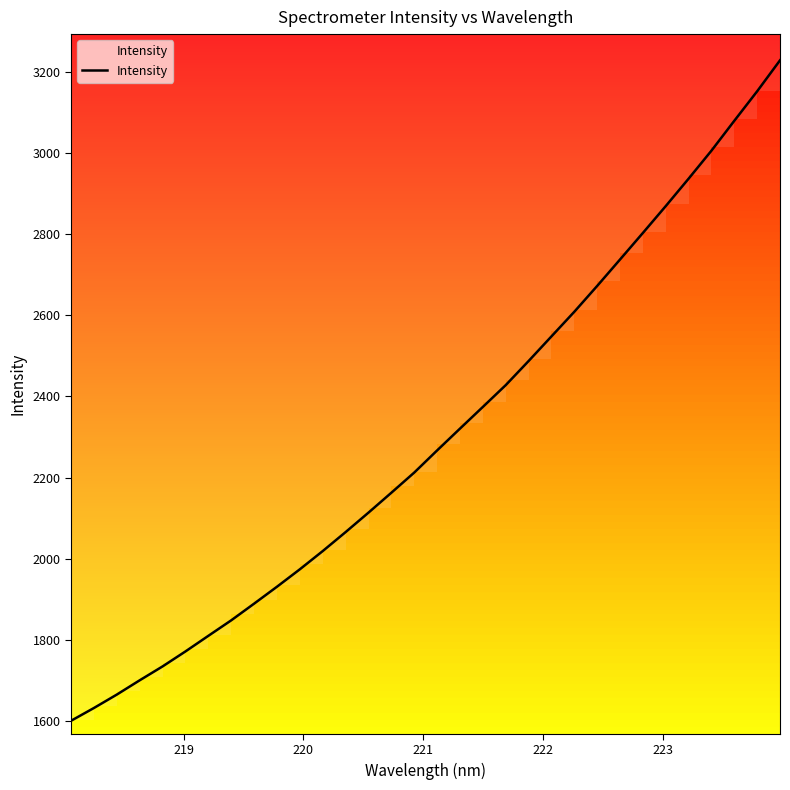

What is the value of the 15th point from the left?

2162.6